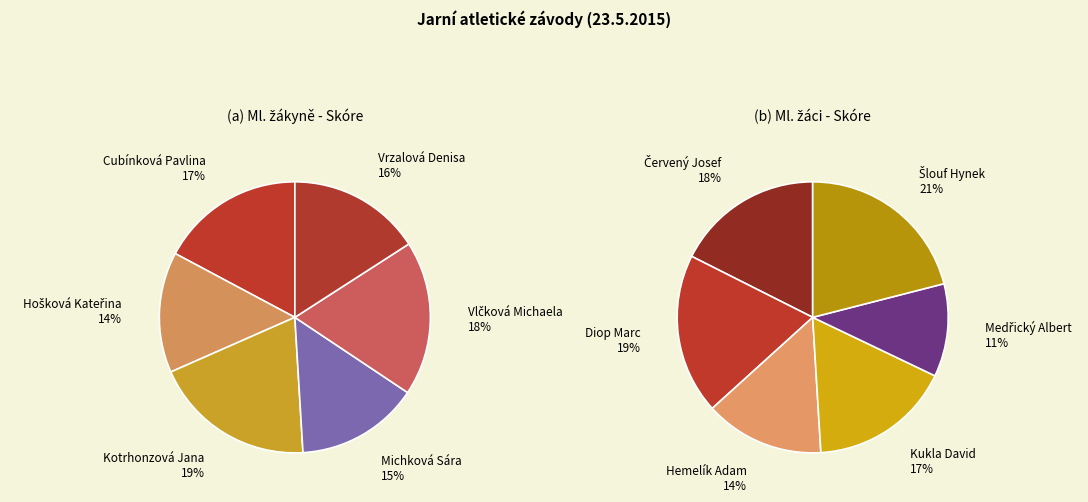

To the nearest percent, what is the average slice percentage?

17%